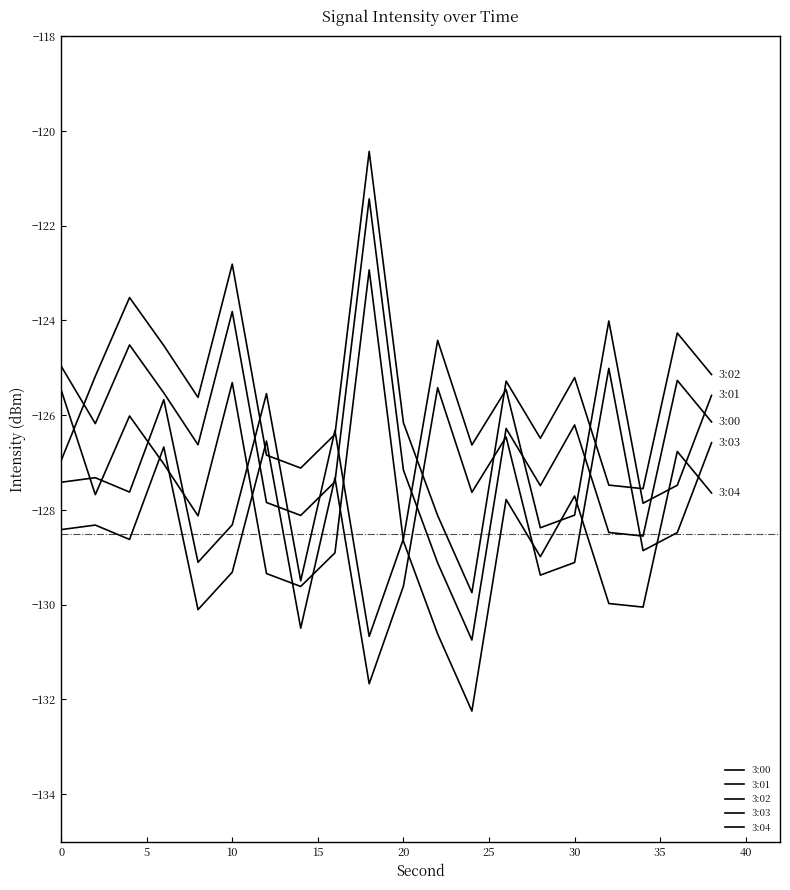

How many series are shown in this chart?

5